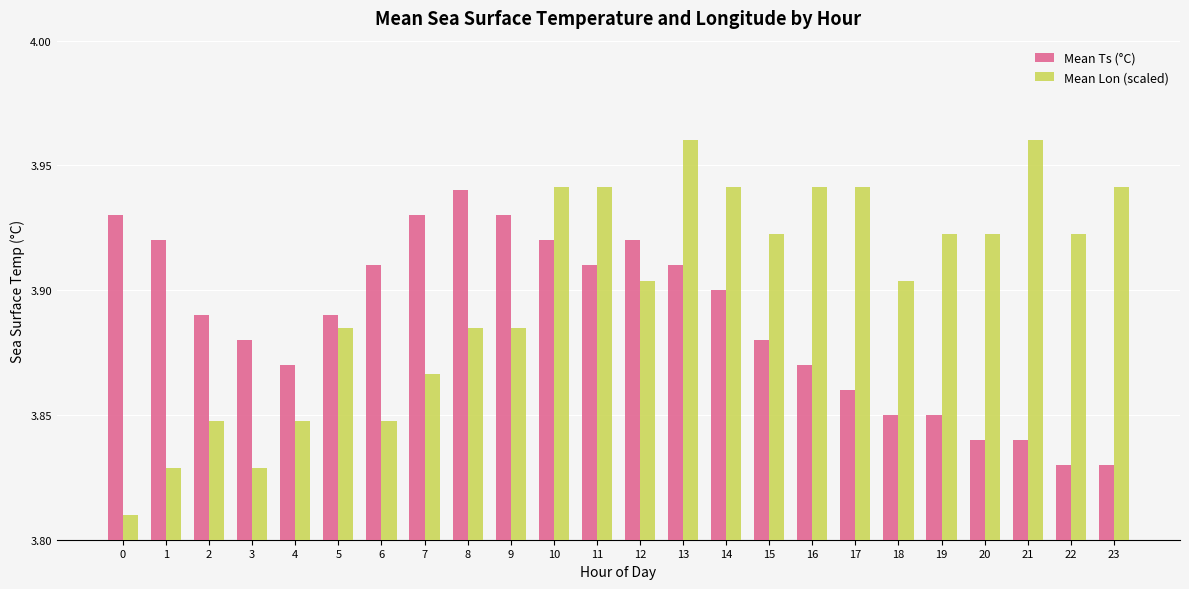

At 3, list the series in order from largest to smallest.

Mean Ts (°C), Mean Lon (scaled)